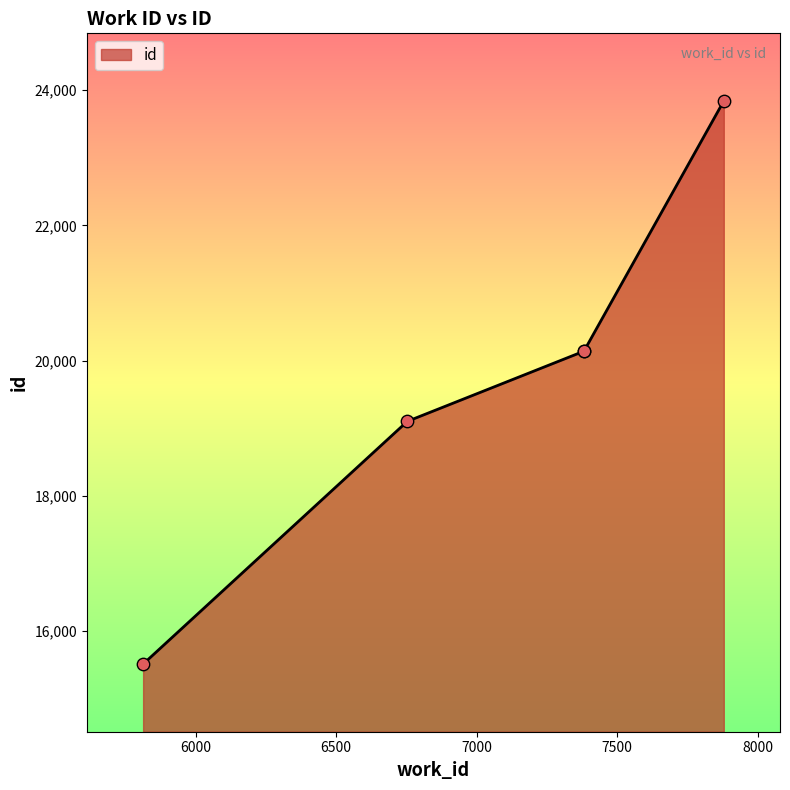

What is the change in value from 6753 to 7382?

+1042